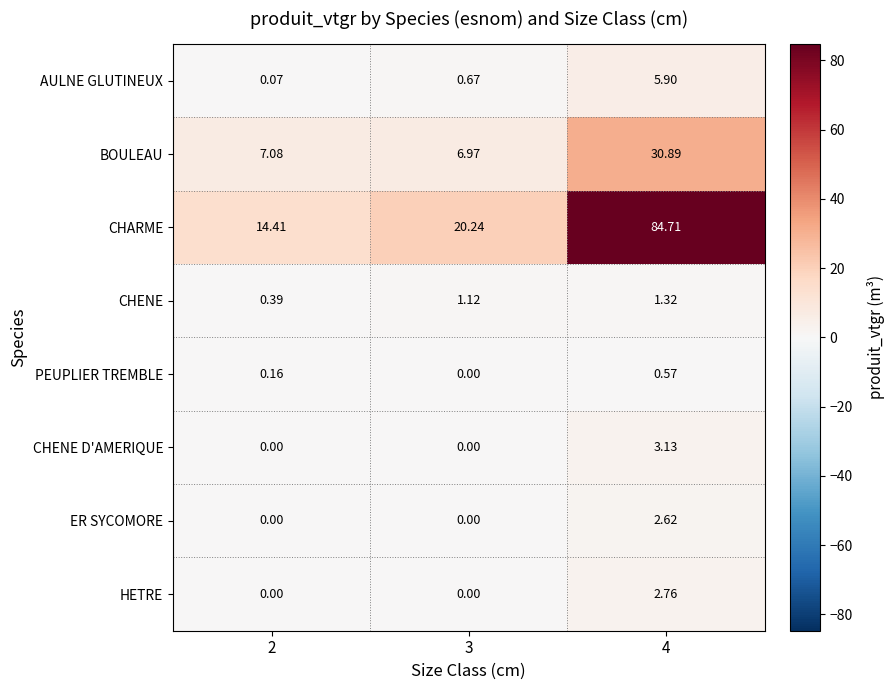

Is the value of BOULEAU at 2 greater than the value of AULNE GLUTINEUX at 4?

Yes